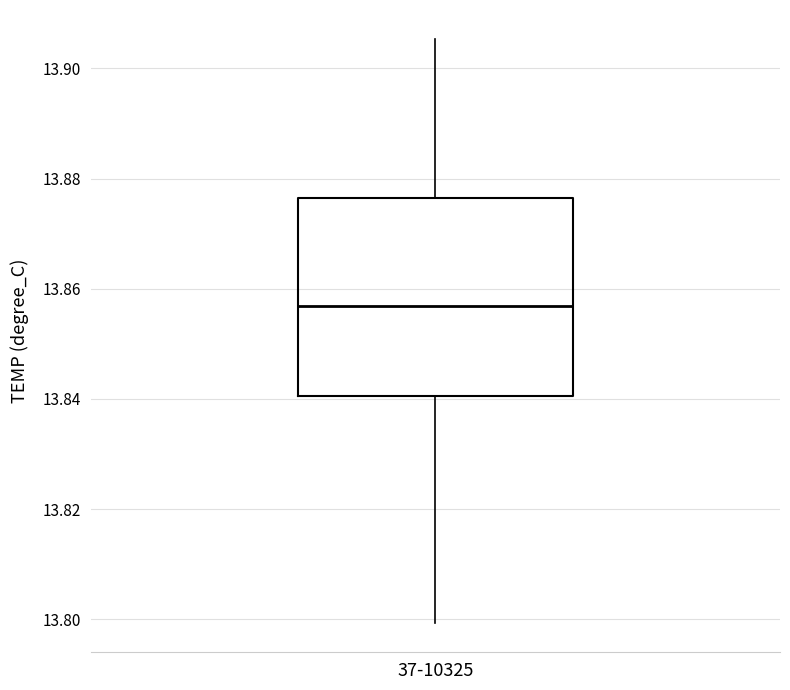

Transcribe this box plot: give where the median line is, the range the box spans, and where the two whiskers end, as read against the y-axis. The values are not printed on the chart, so give them approximately, as read against the axis.

median 13.856, box 13.840 to 13.876, whiskers 13.800 to 13.906